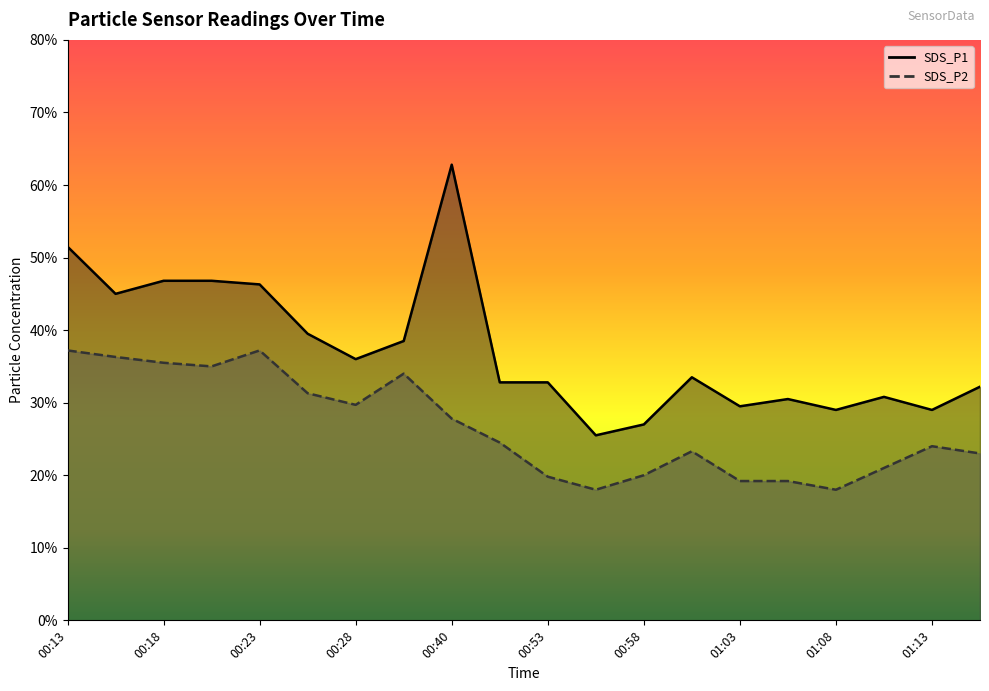

At which category does the chart reach its peak across all series?

00:40